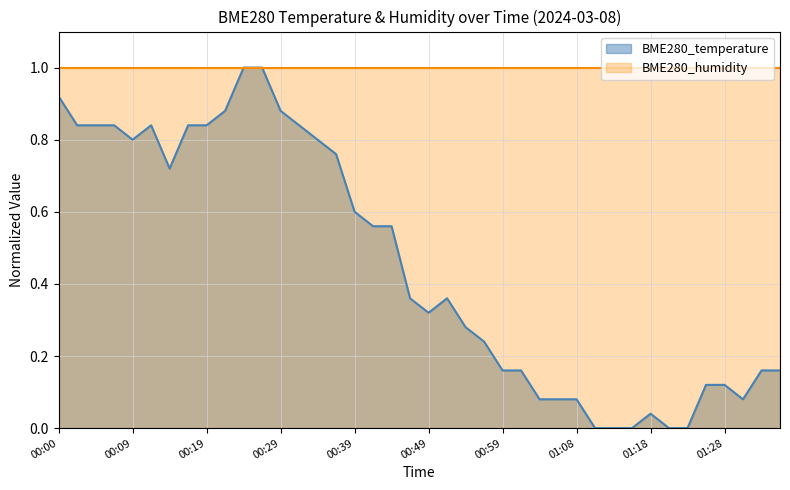

How many points are higher than both their immediate neighbors (excluding endpoints)?

3